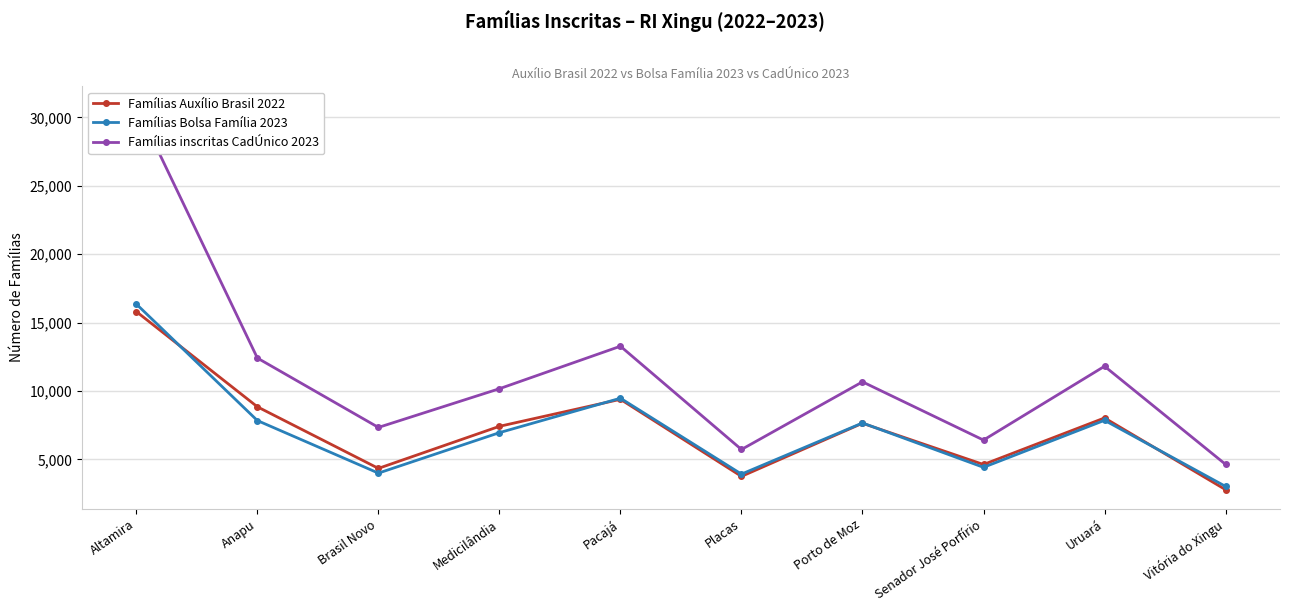

Does the chart display data point markers on the line(s)?

Yes